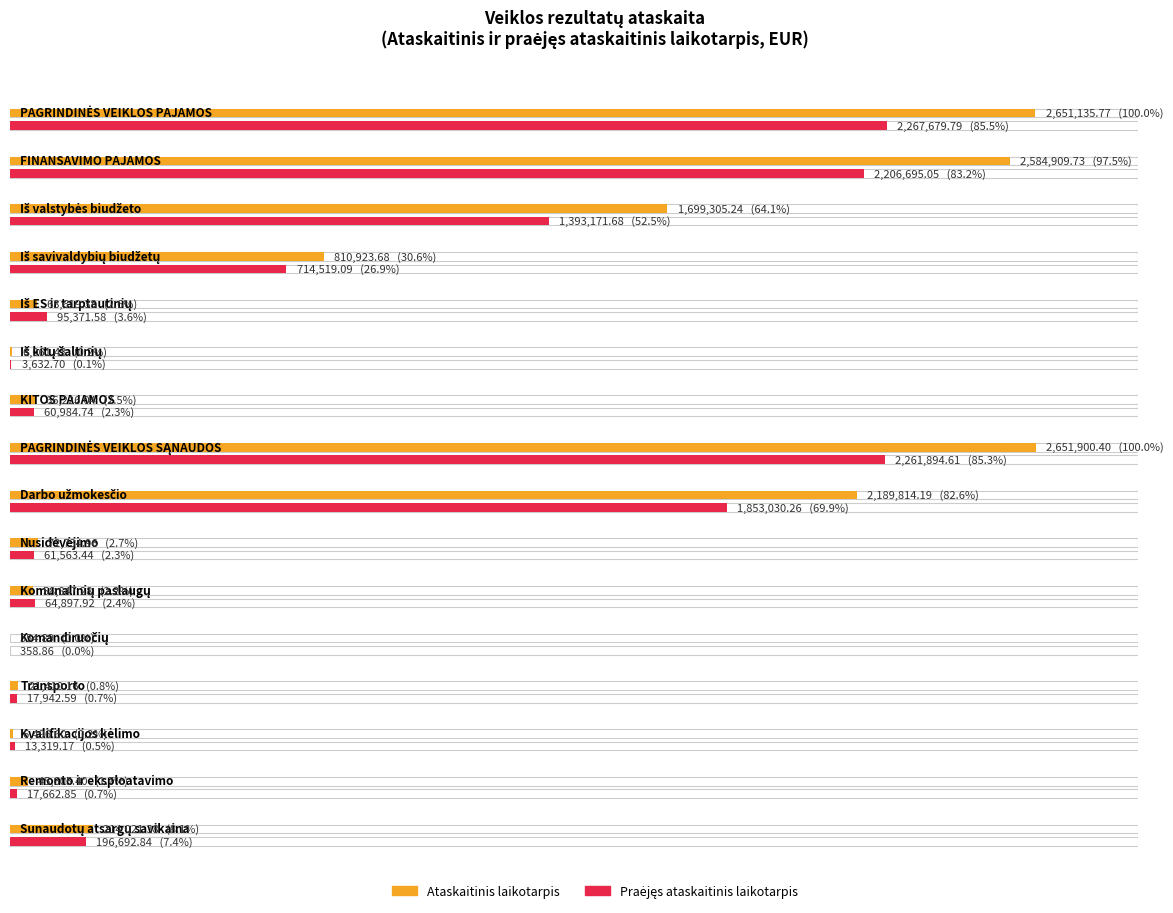

At which label does Praėjęs ataskaitinis laikotarpis first exceed 95371?

PAGRINDINĖS VEIKLOS PAJAMOS